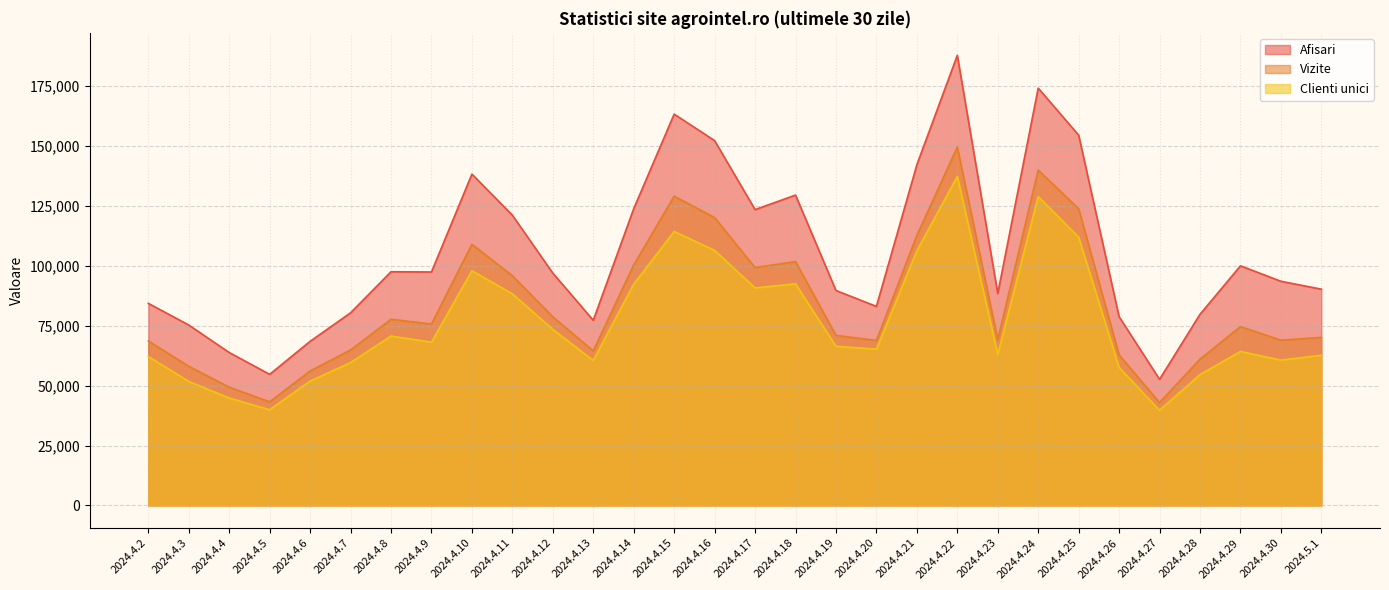

Where is Clienti unici nearest to the value 88512?

2024.4.11